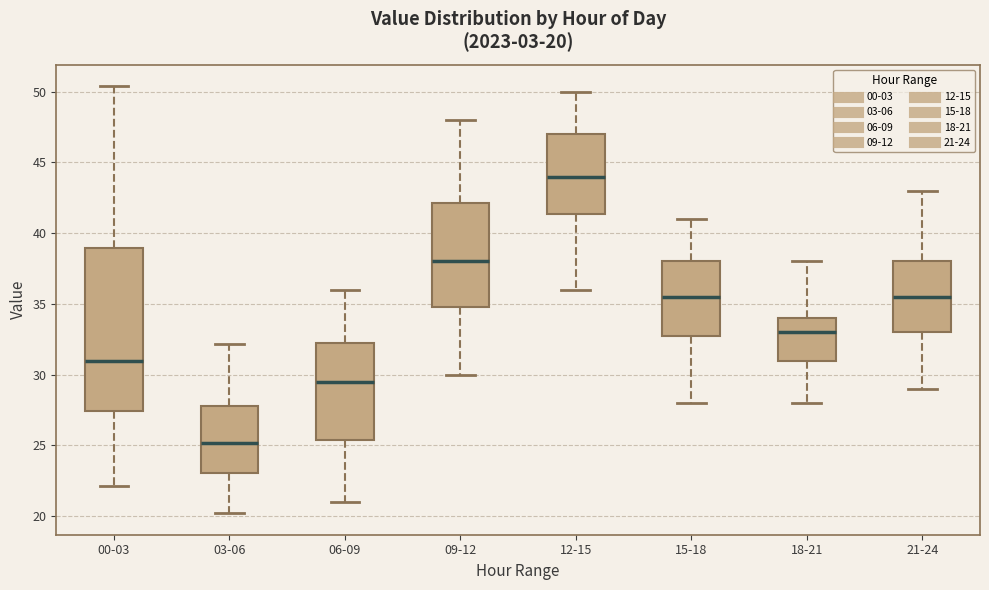

Which box is the tallest, from its lower edge to its upper edge?

00-03